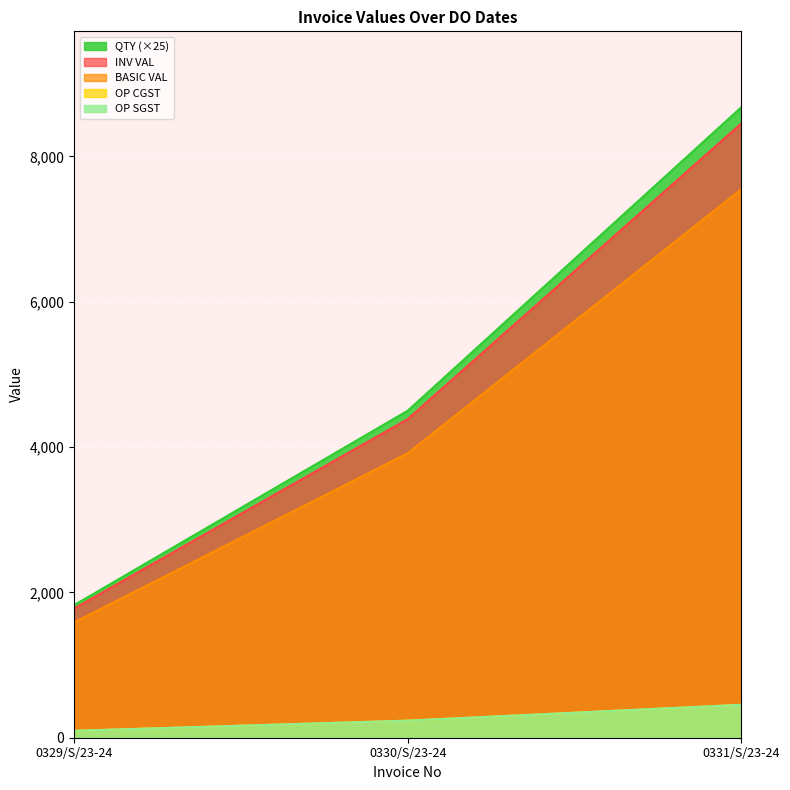

At which label does OP CGST reach its peak?

0331/S/23-24